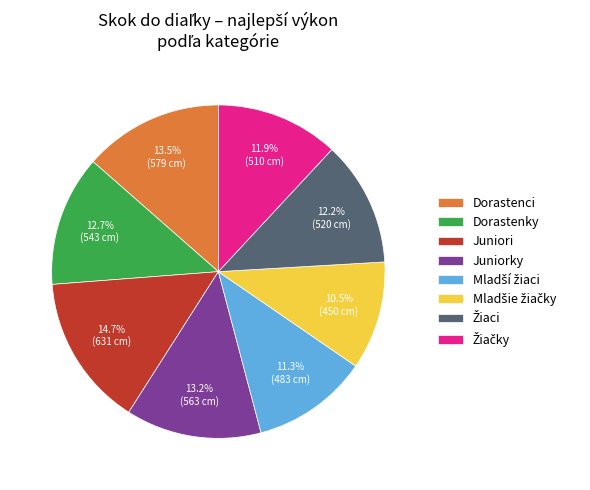

To the nearest percent, what is the difference between the largest and smallest slice percentages?

4%